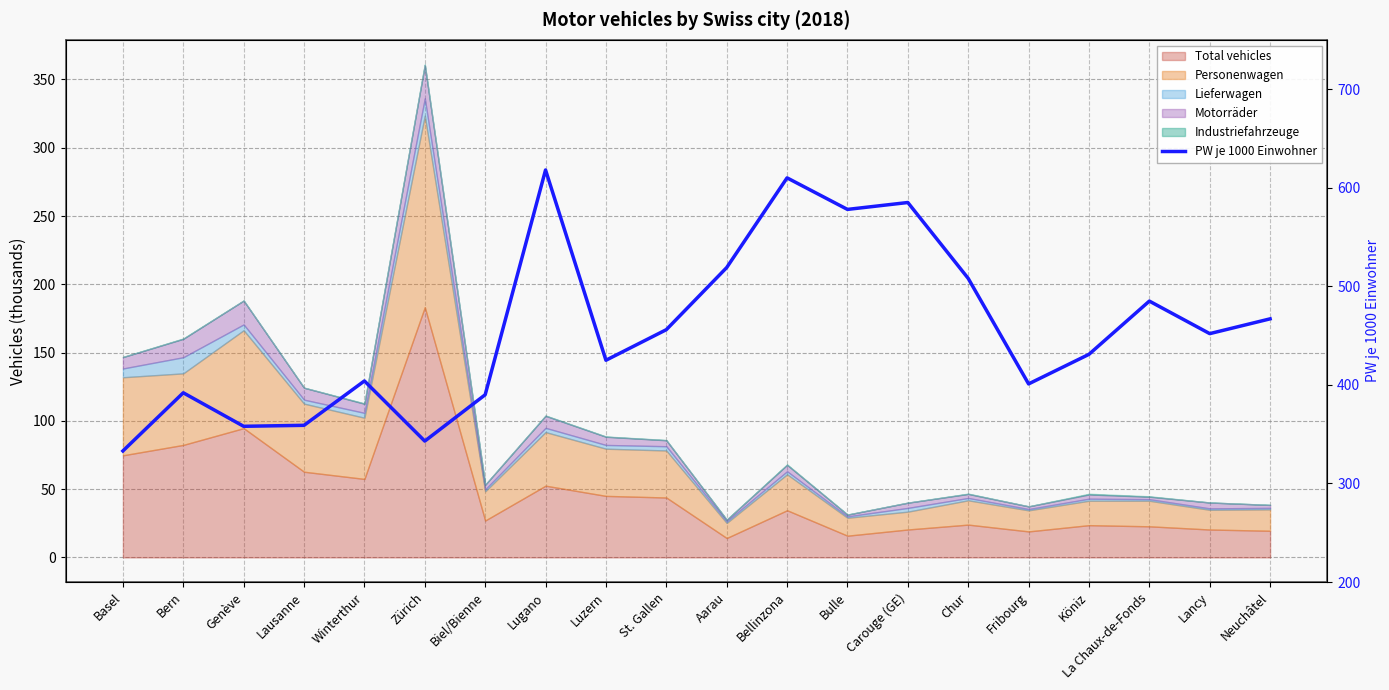

What is the label of the 15th point from the right?

Zürich